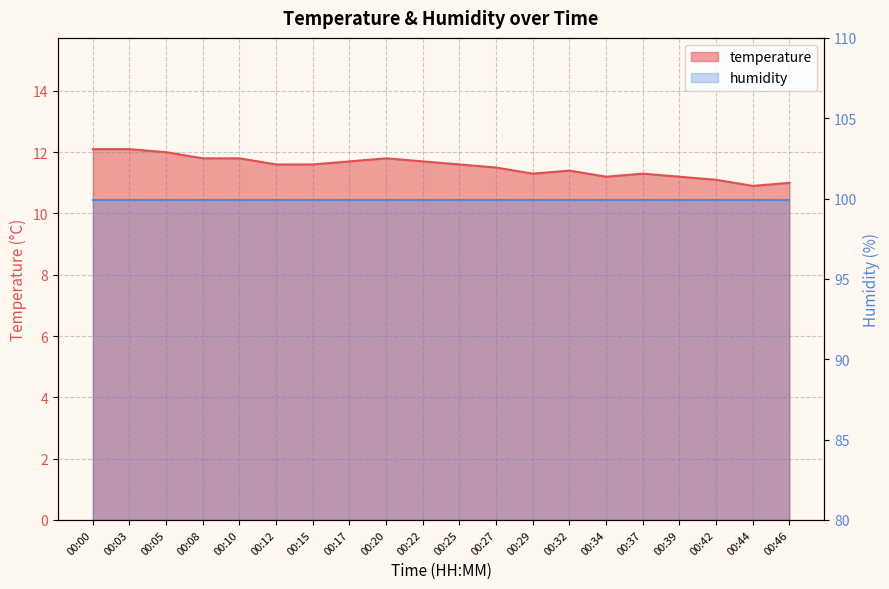

List the labels in order of value, largest first.

00:00, 00:03, 00:05, 00:08, 00:10, 00:20, 00:17, 00:22, 00:12, 00:15, 00:25, 00:27, 00:32, 00:29, 00:37, 00:34, 00:39, 00:42, 00:46, 00:44